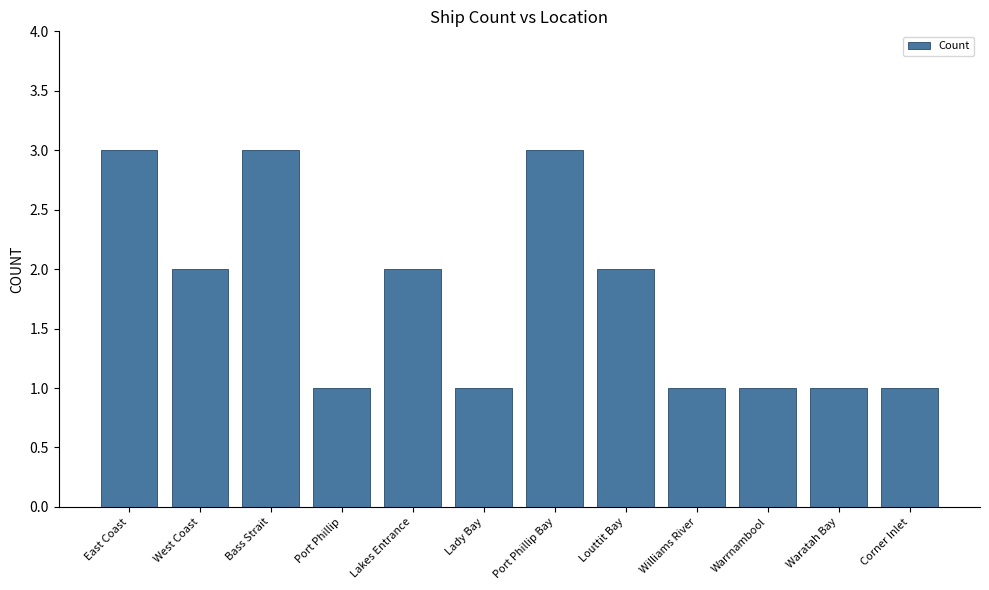

How many values are between 1 and 3?

12